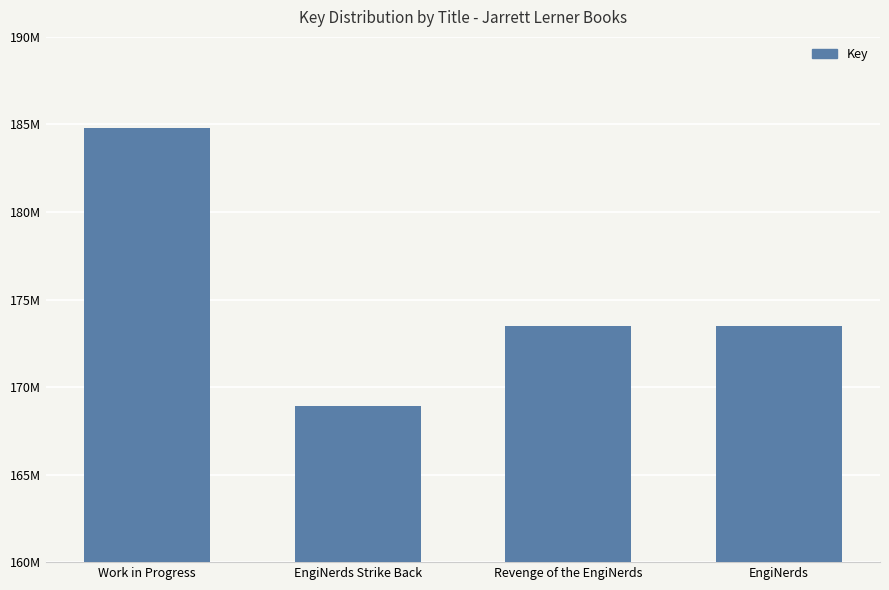

Reading right to left, extract all data points from this chart.

EngiNerds=173498295	Revenge of the EngiNerds=173498614	EngiNerds Strike Back=168892098	Work in Progress=184819165